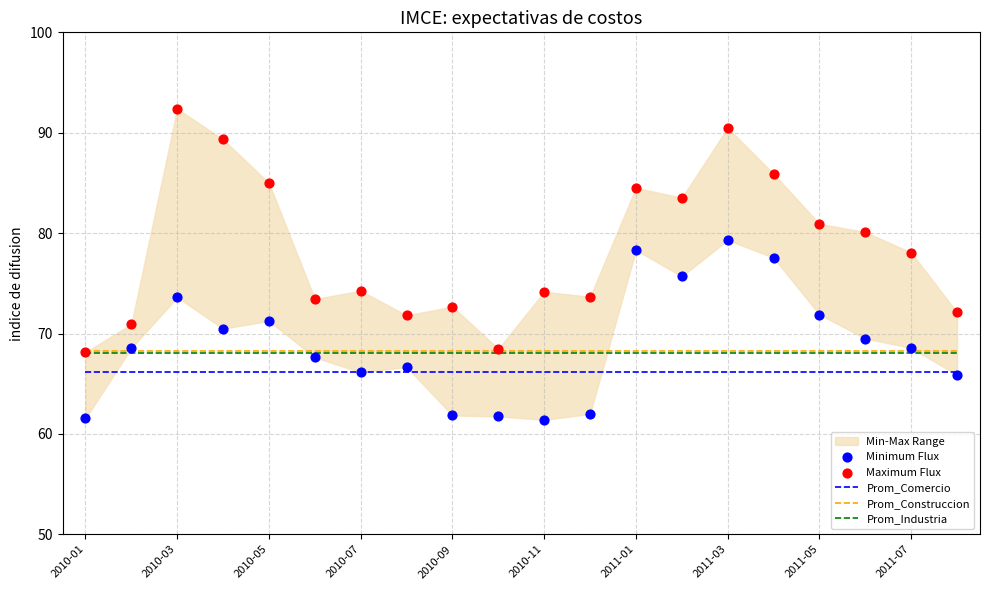

Which series has the largest total across all categories?

Maximum Flux